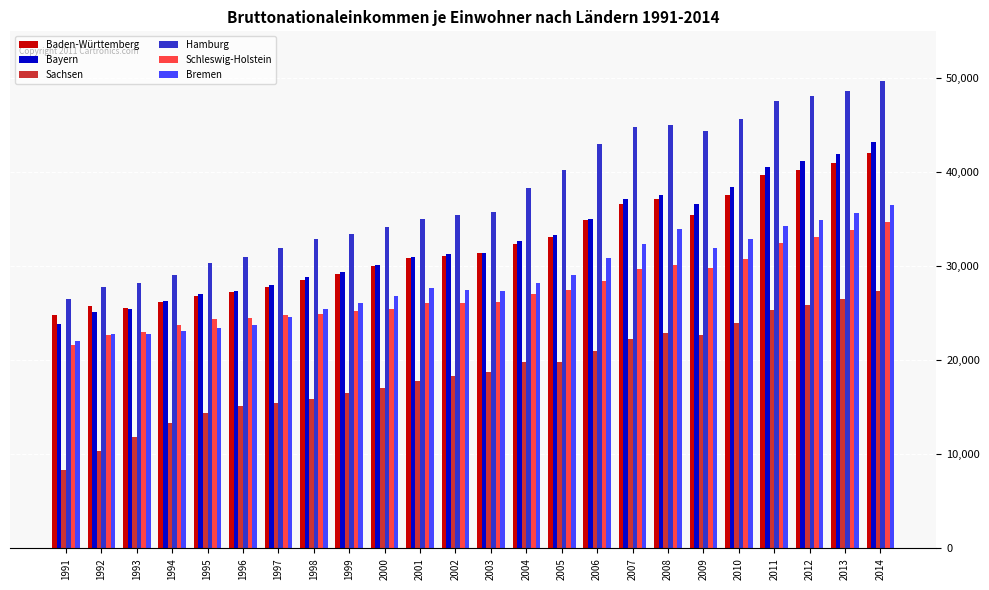

Which series changed the most between 2006 and 2010?

Bayern